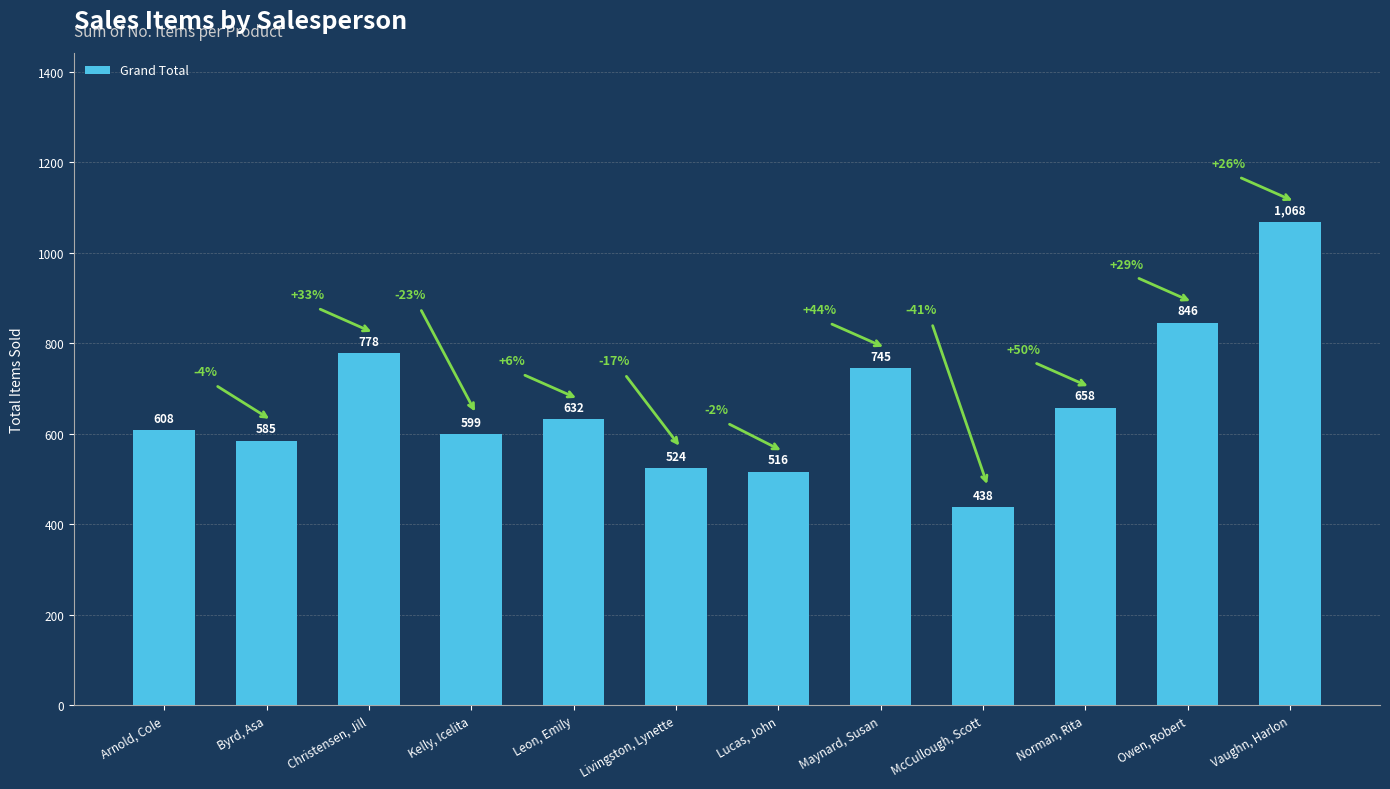

Rank the categories by value from highest to lowest.

Vaughn, Harlon, Owen, Robert, Christensen, Jill, Maynard, Susan, Norman, Rita, Leon, Emily, Arnold, Cole, Kelly, Icelita, Byrd, Asa, Livingston, Lynette, Lucas, John, McCullough, Scott